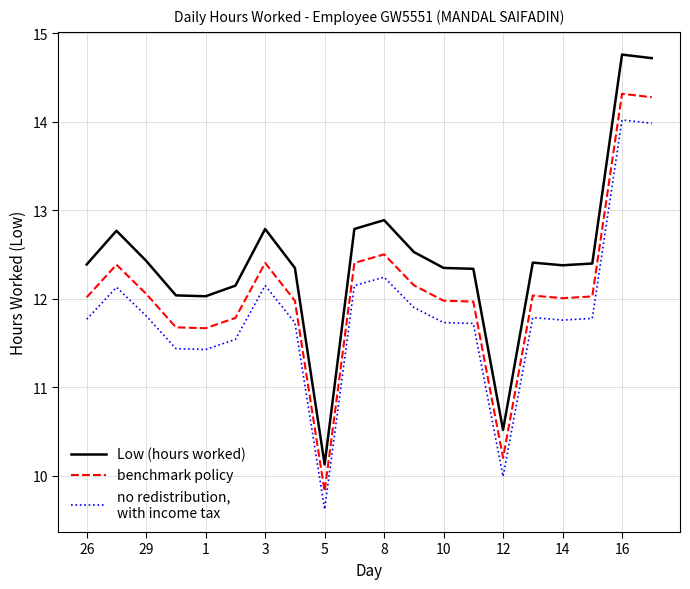

Does the chart have visible grid lines?

Yes